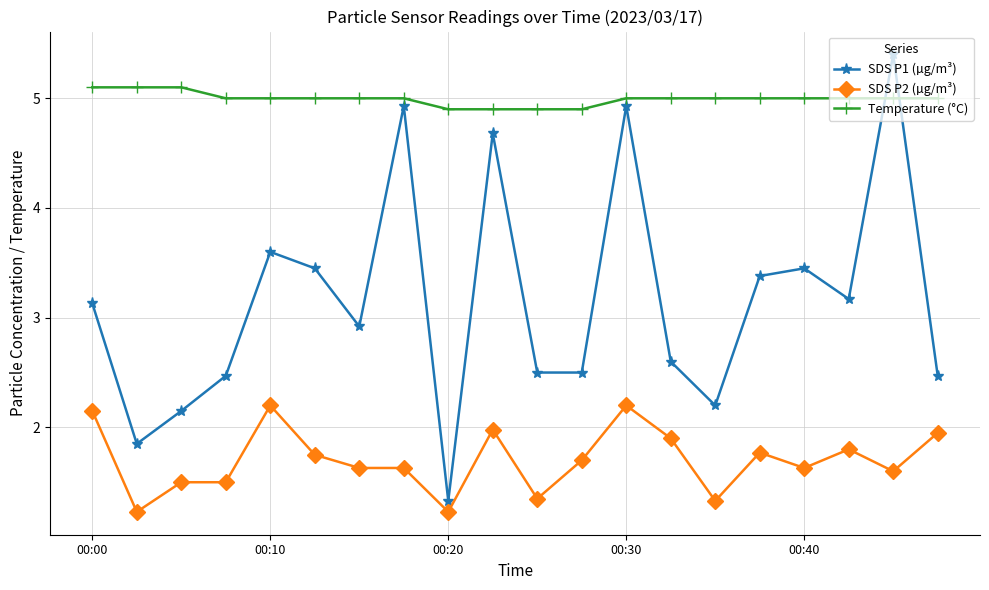

What is the greatest value displayed?

5.4